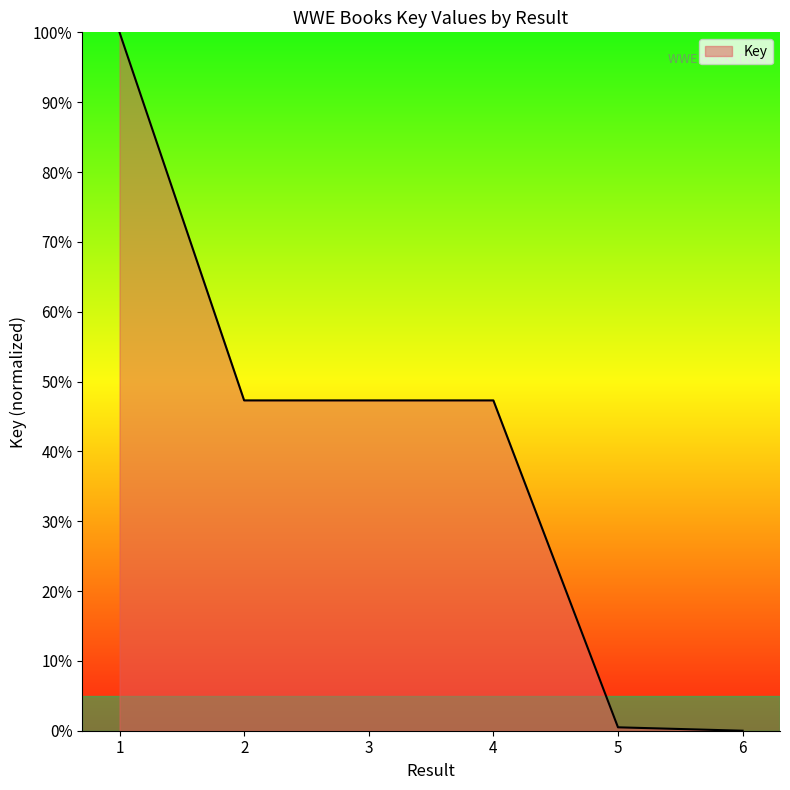

Does the chart display data point markers on the line(s)?

No